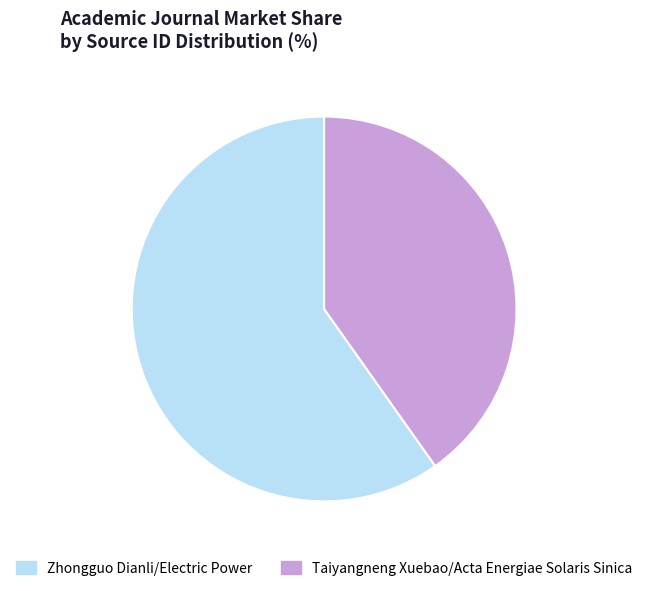

Does Taiyangneng Xuebao/Acta Energiae Solaris Sinica represent more than half of the total?

No